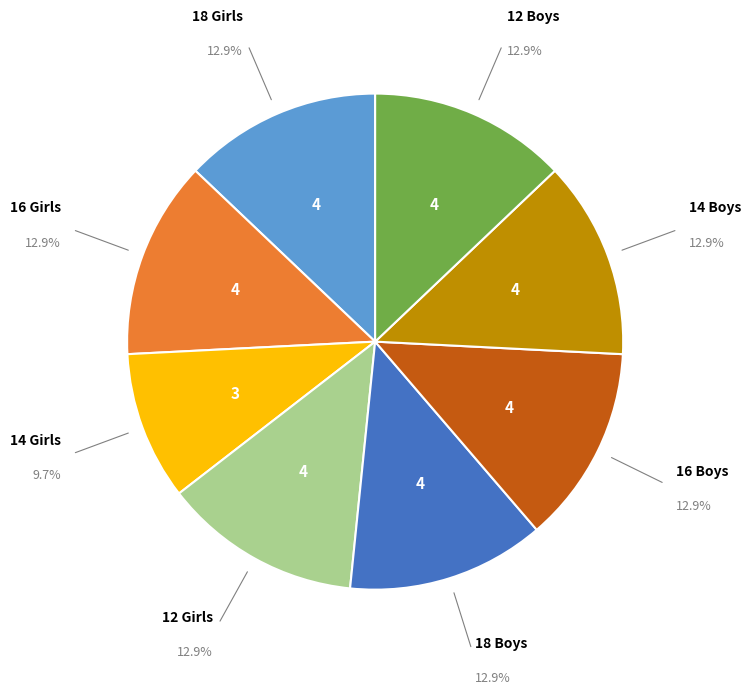

Is there any slice that represents more than half of the pie?

No